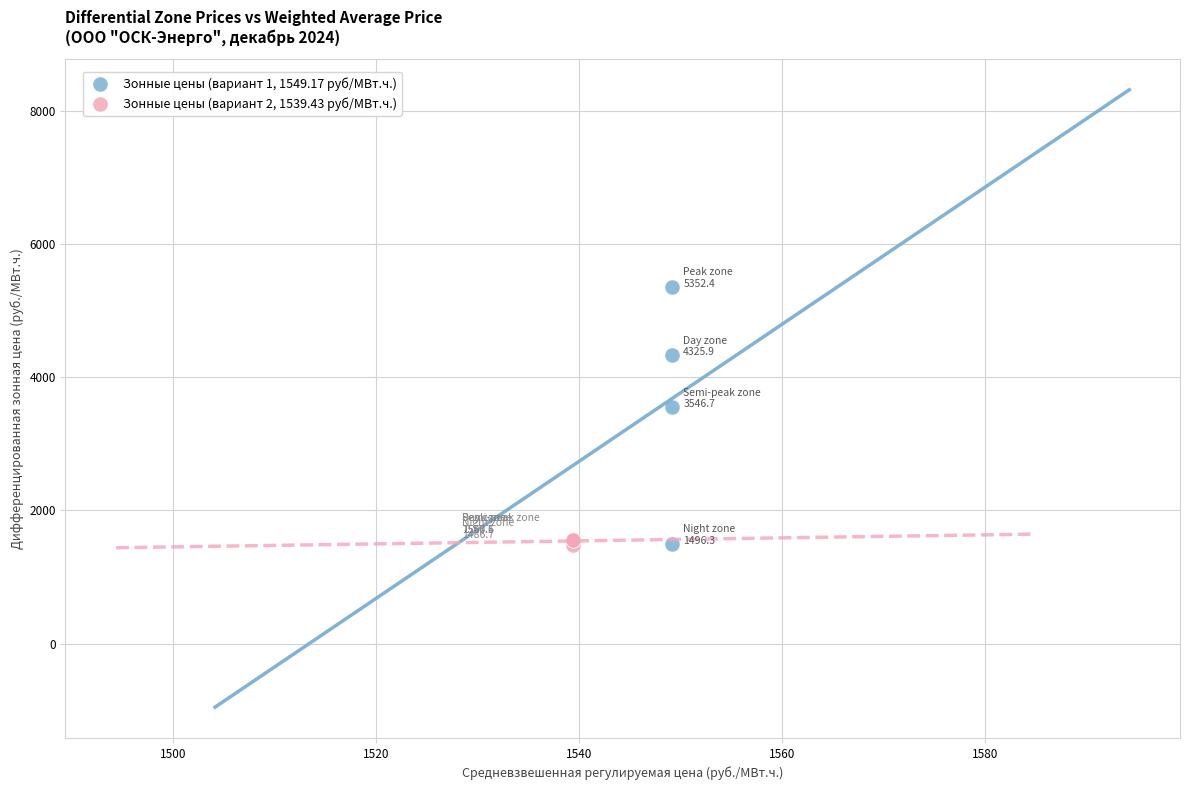

Which series contains the highest Y value?

Зонные цены (вариант 1, 1549.17 руб/МВт.ч.)